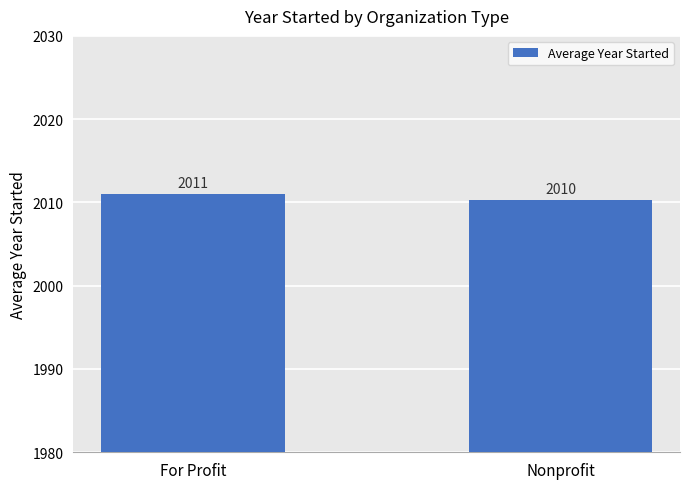

What is the sum of all values?

4021.4